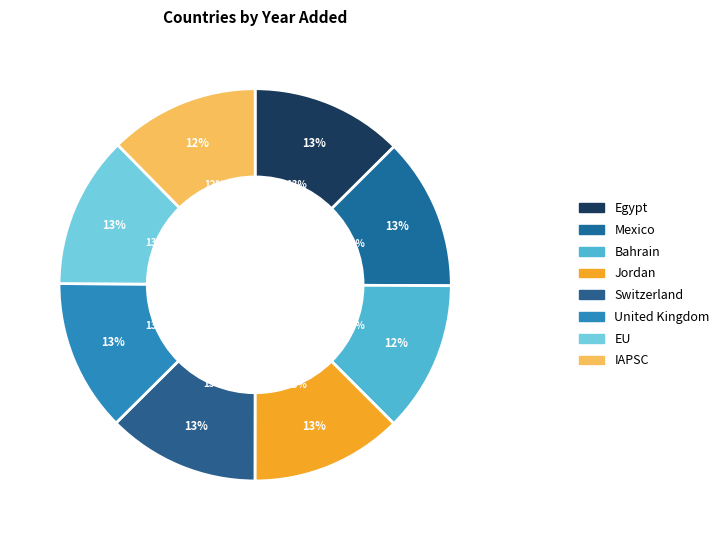

What percentage is the EU slice, to the nearest percent?

13%